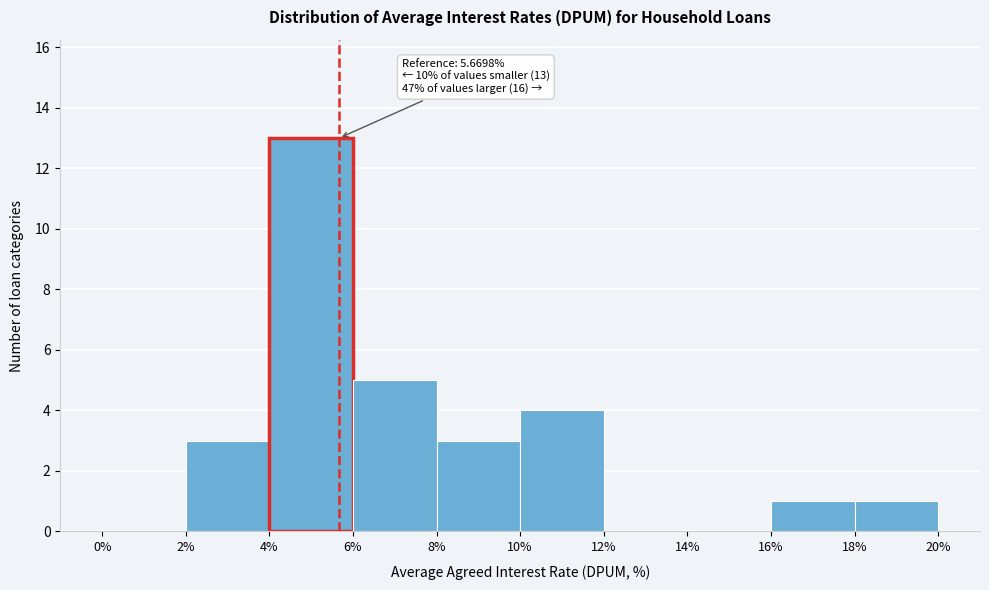

Over which range of the x-axis is the bar tallest?

4% to 6%